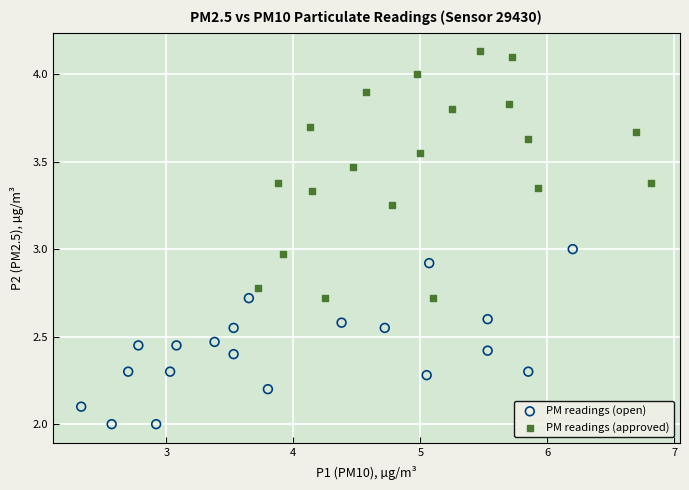

Which series has the largest Y range (max minus min)?

PM readings (approved)